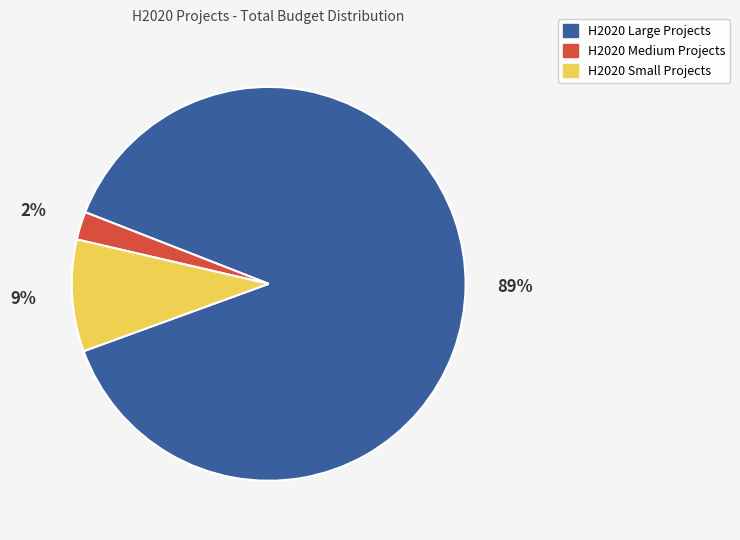

Is there any slice that represents more than half of the pie?

Yes